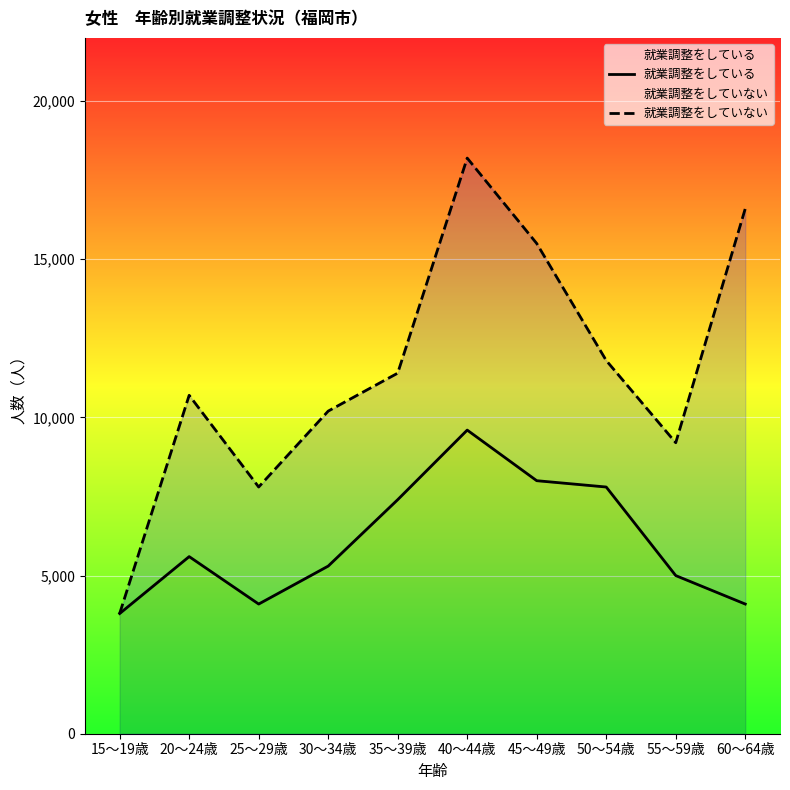

True or false: 就業調整をしている has a value of 5000 at 55～59歳.

True